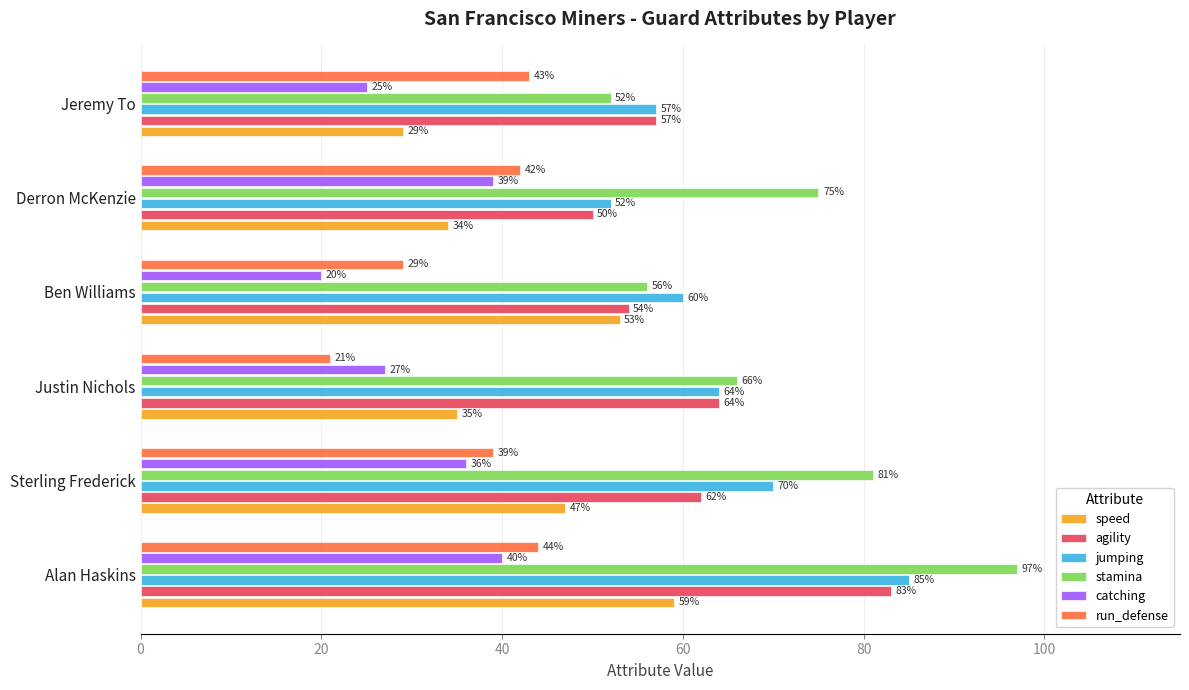

What is the approximate value of agility at Ben Williams?

54